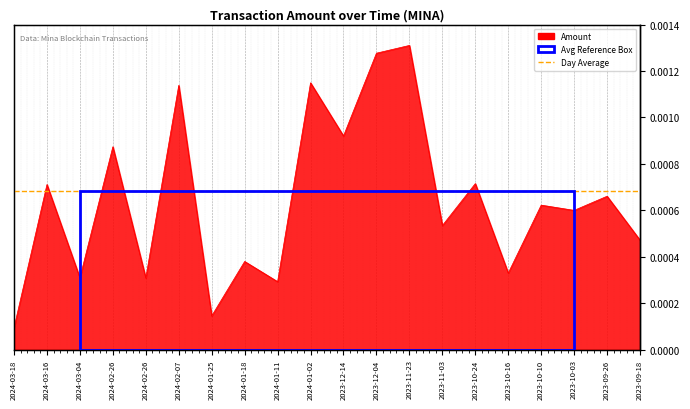

The chart shows a value of 0.0 at 2023-12-14. True or false?

False